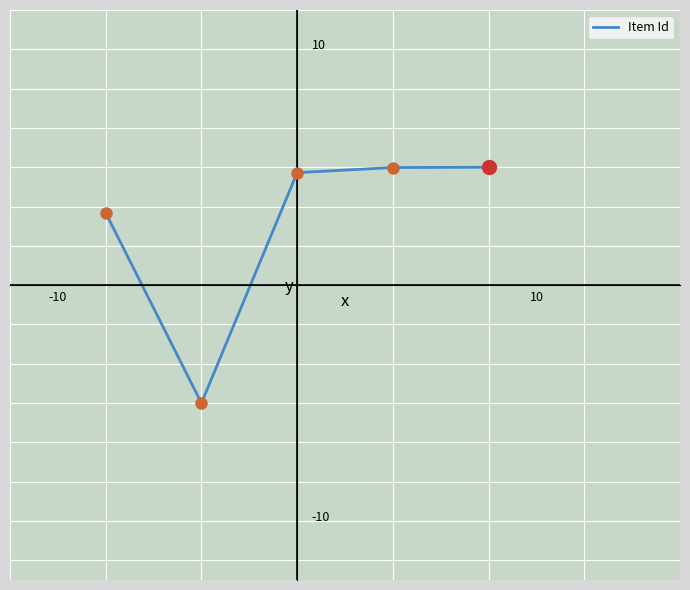

True or false: there are more than 2 points higher than both neighbors.

False